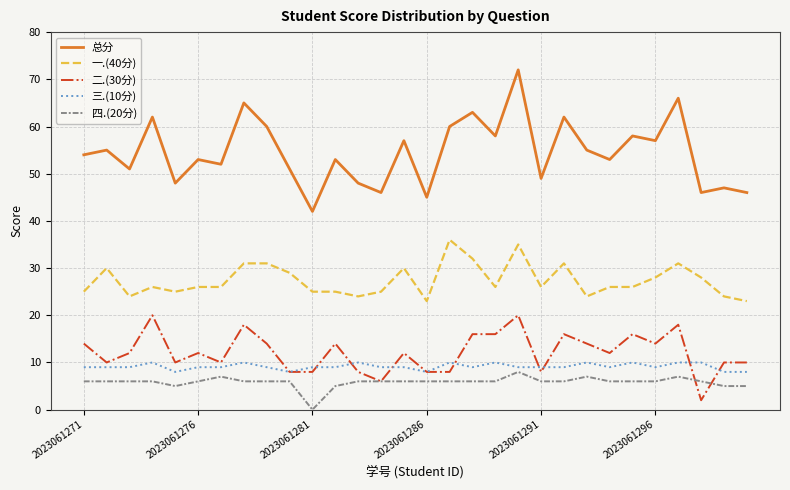

True or false: 二.(30分) and 一.(40分) cross at least once.

False